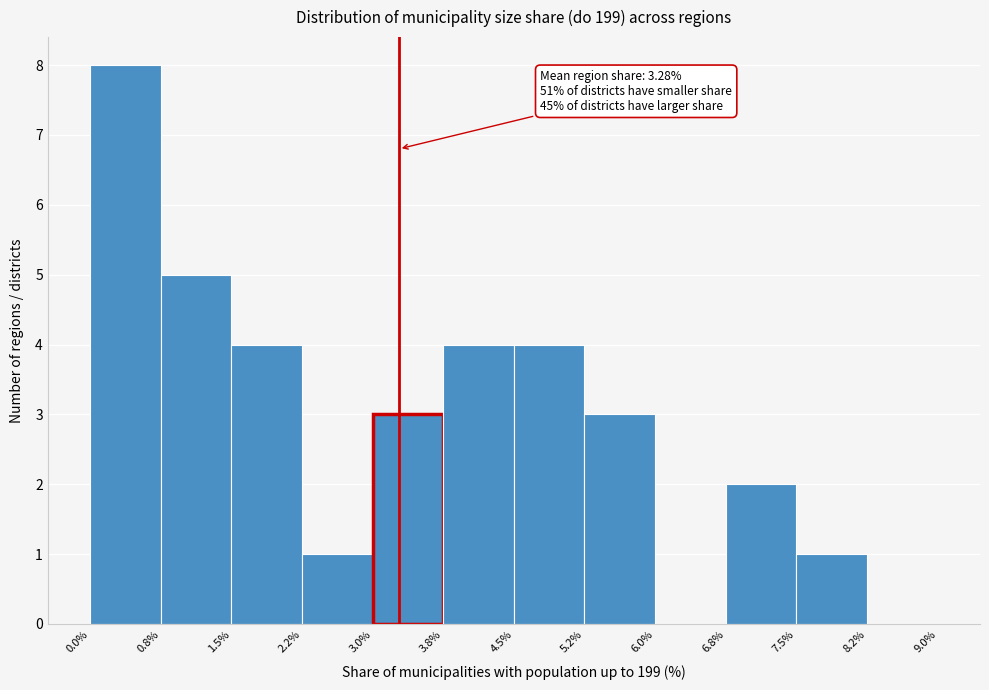

Which range on the x-axis has the tallest bar?

0.0% to 0.8%